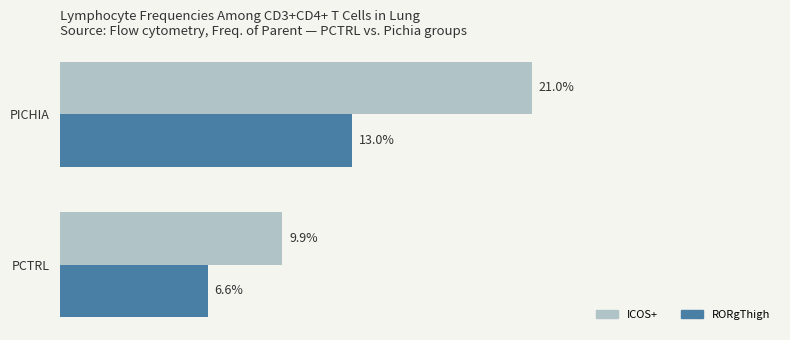

At which category is the sum across all series the highest?

PICHIA